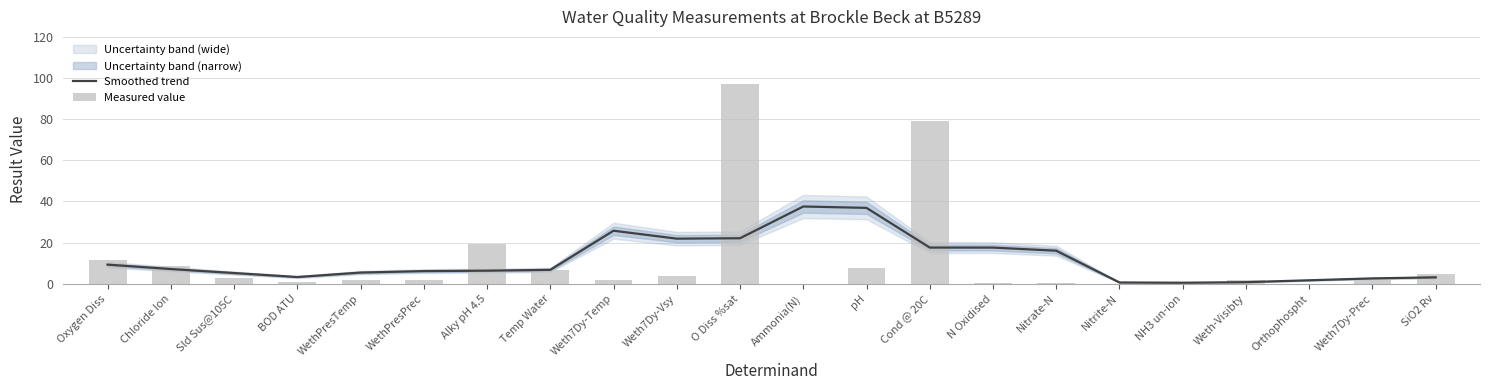

The value of Measured value at Ammonia(N) is 0.1. True or false?

False